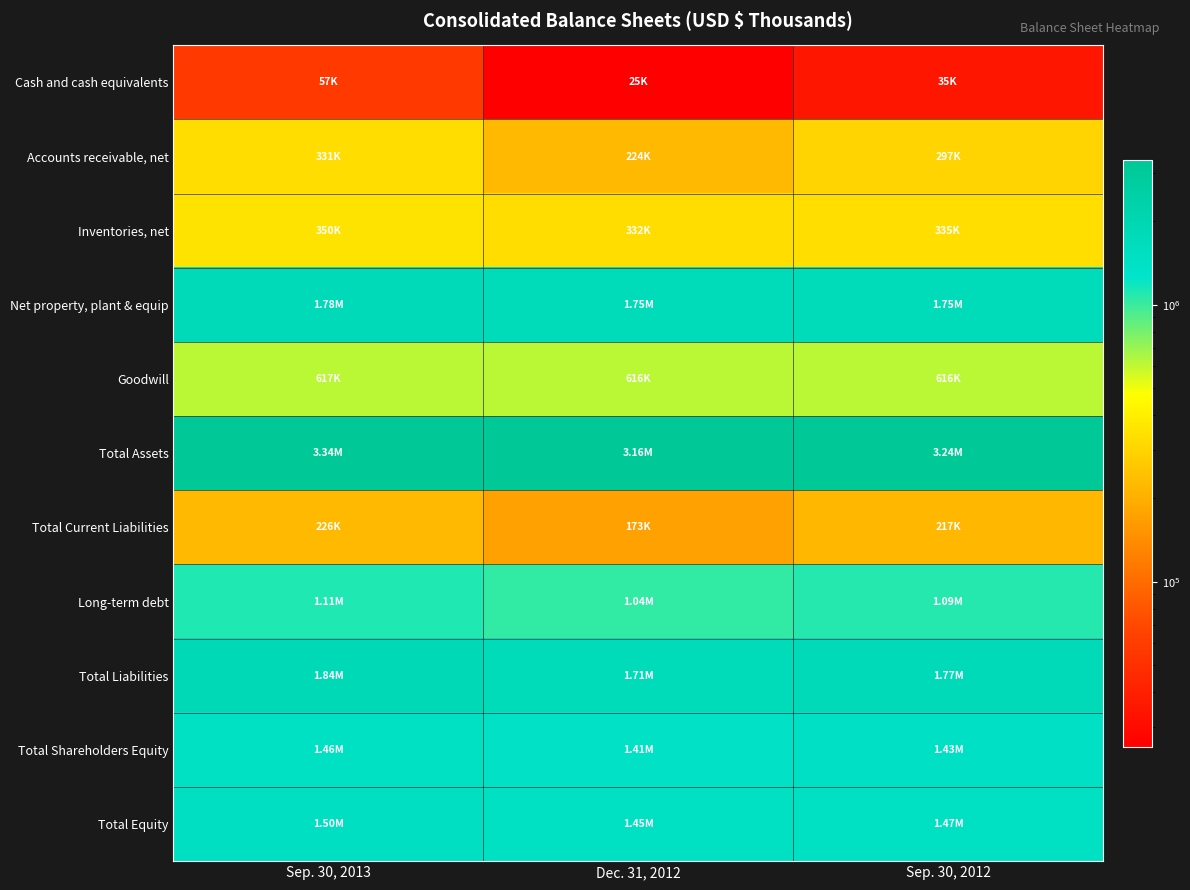

Which series has the largest range (max minus min)?

Total Assets